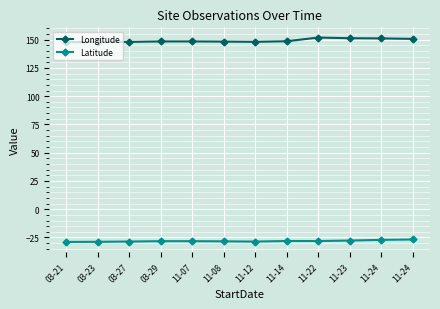

How many categories are shown in the chart?

12